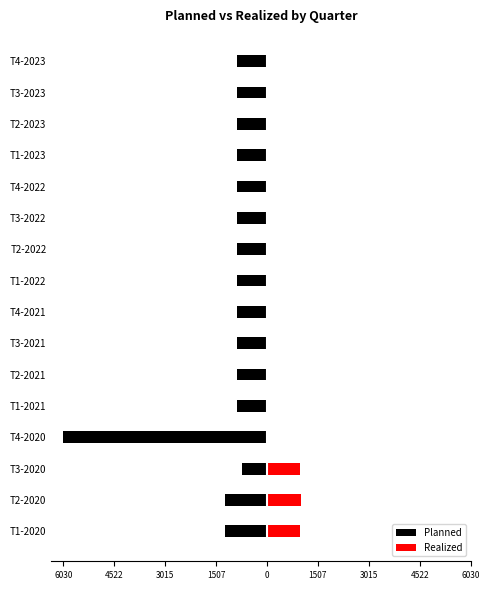

At how many categories does at least one series exceed -5228?

16